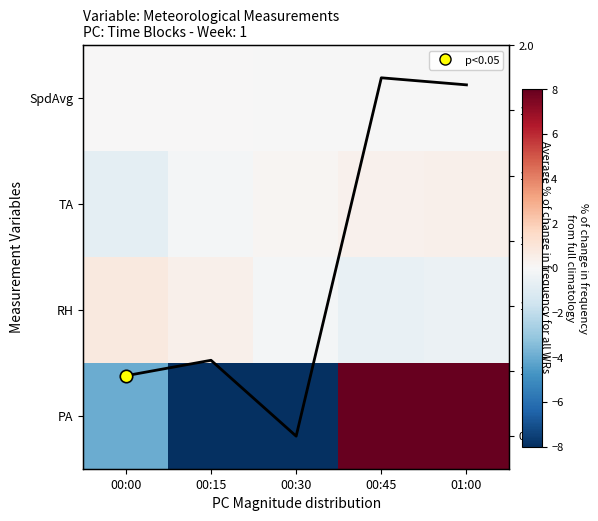

How many negative values does the PA series have?

3